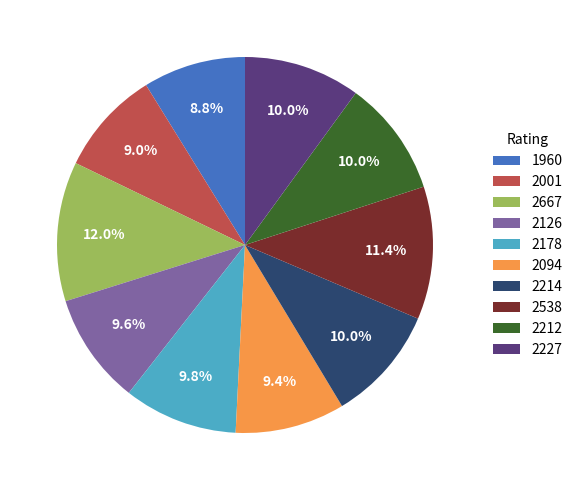

Which slice is the largest?

2667